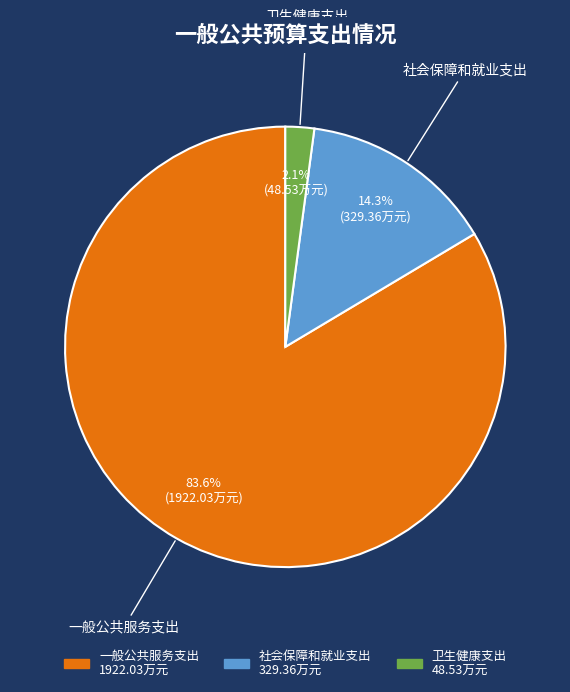

Which has a higher value, 社会保障和就业支出 or 一般公共服务支出?

一般公共服务支出